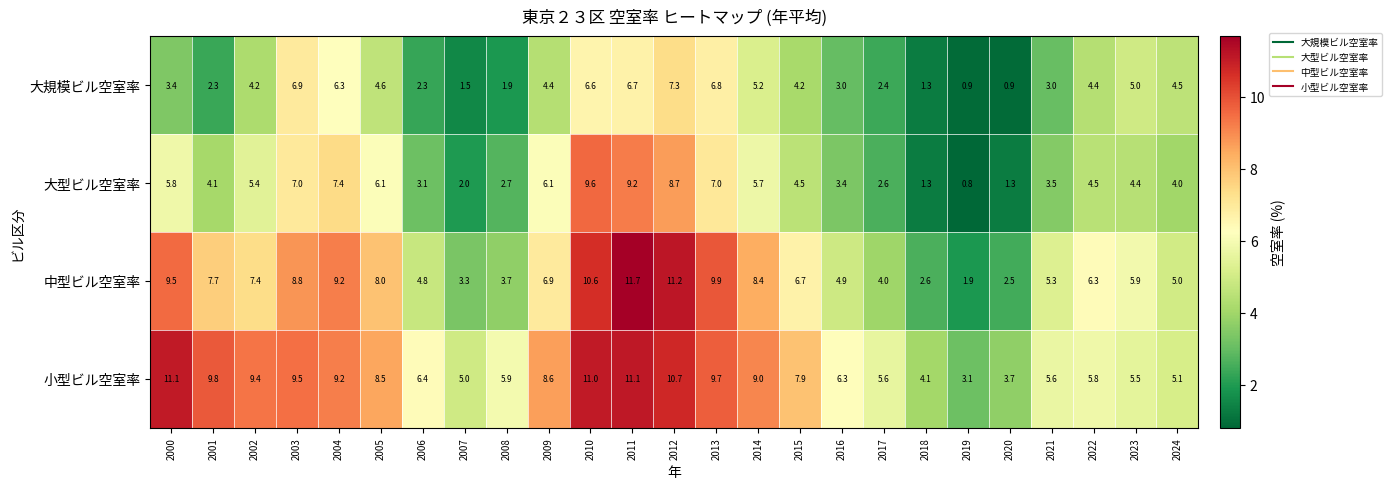

The value of 大型ビル空室率 at 2005 is 9.7. True or false?

False